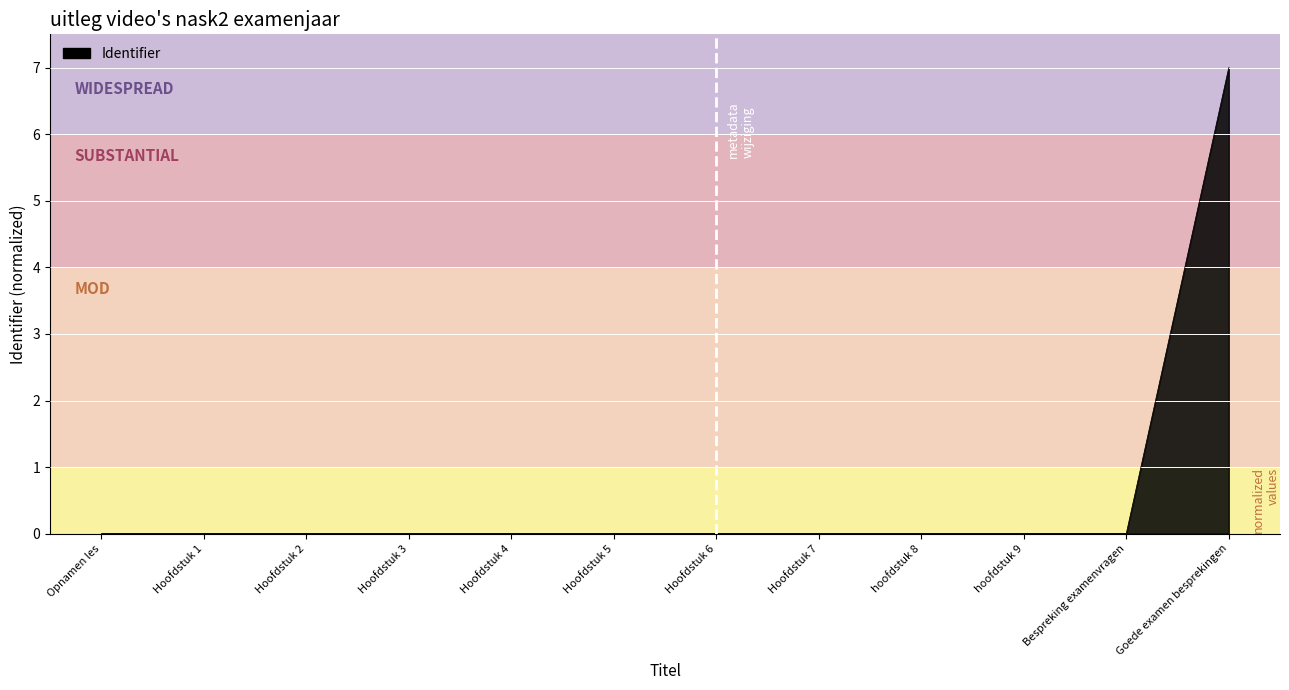

Between Hoofdstuk 4 and Goede examen besprekingen, which is larger?

Goede examen besprekingen